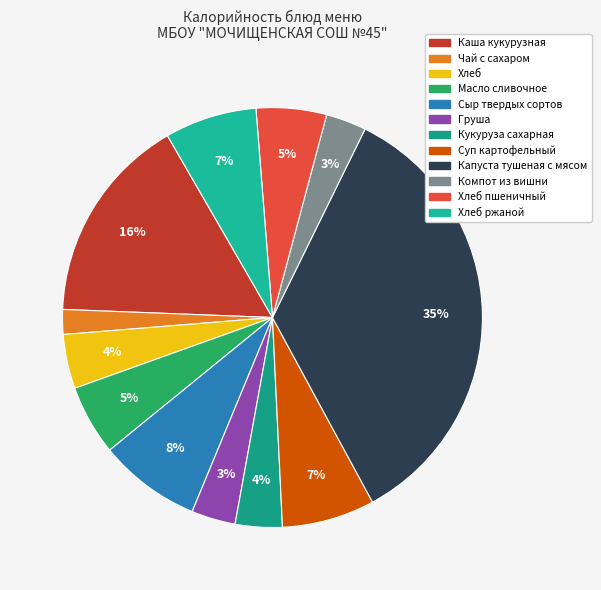

Is it true that Масло сливочное is 17% of the pie?

False